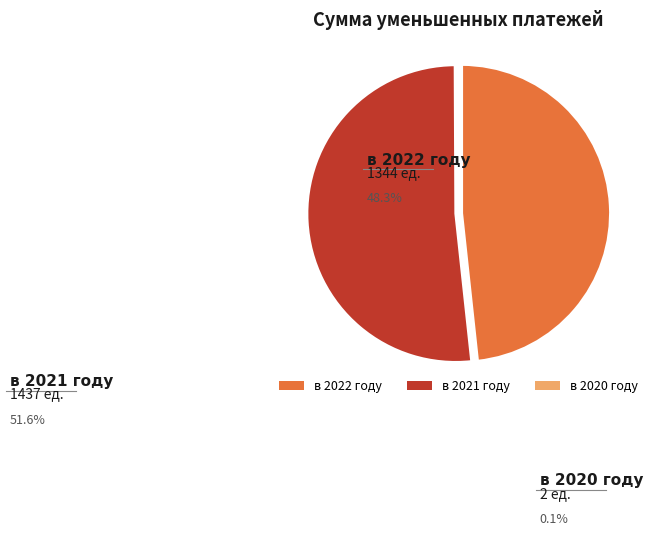

Is the sum of в 2022 году and в 2021 году greater than half?

Yes